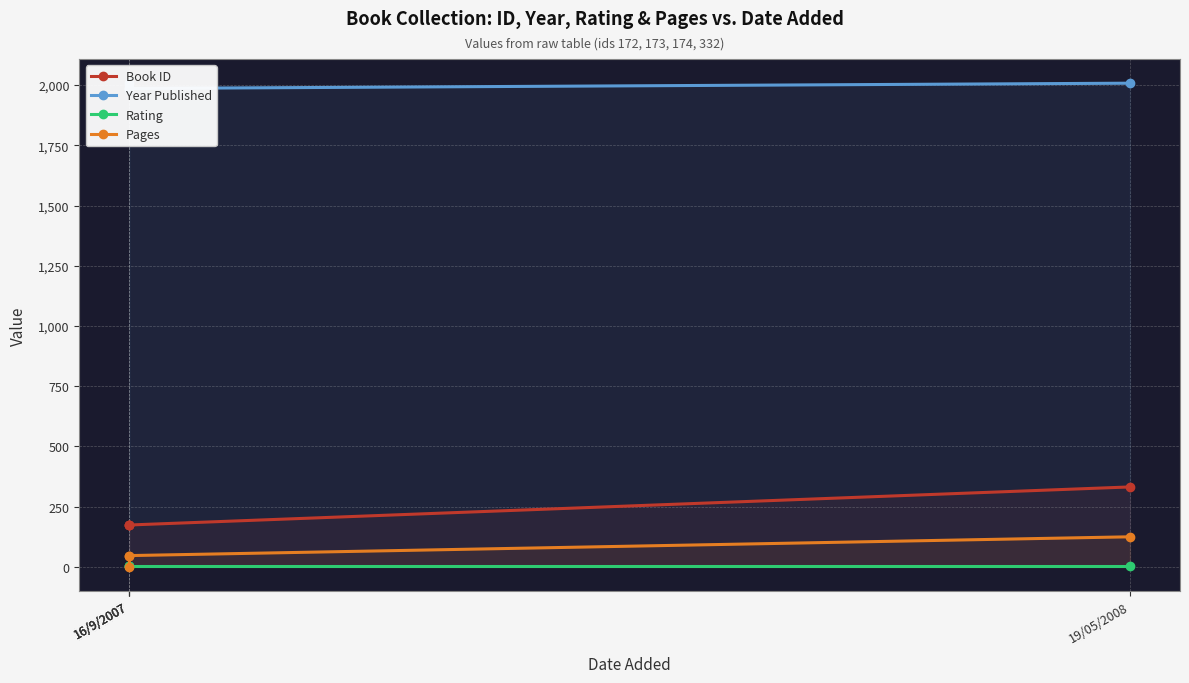

What is the difference between the maximum and minimum values in the Year Published series?

26